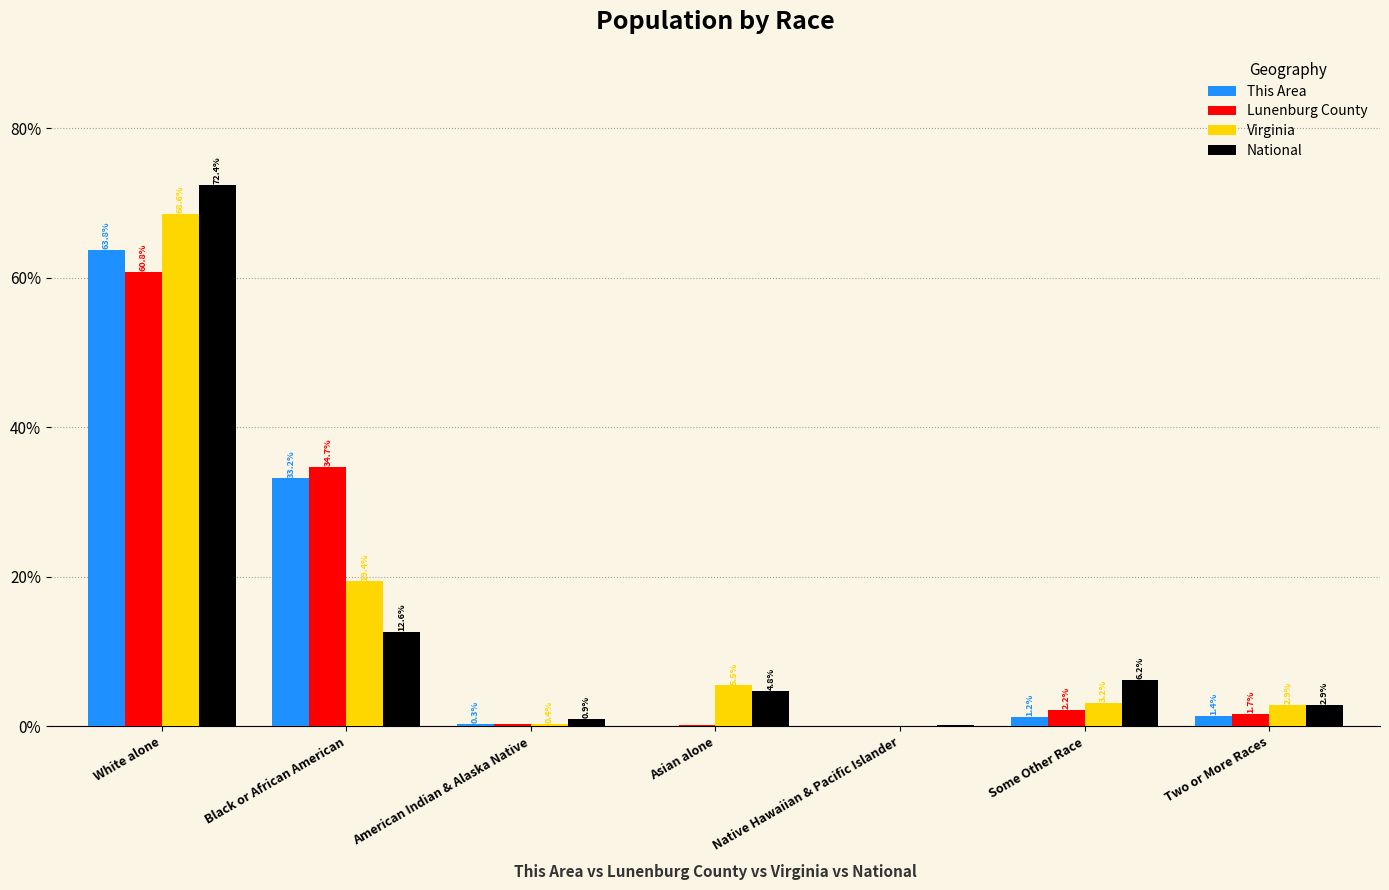

Is it true that Virginia equals 3.2 at Some Other Race?

True